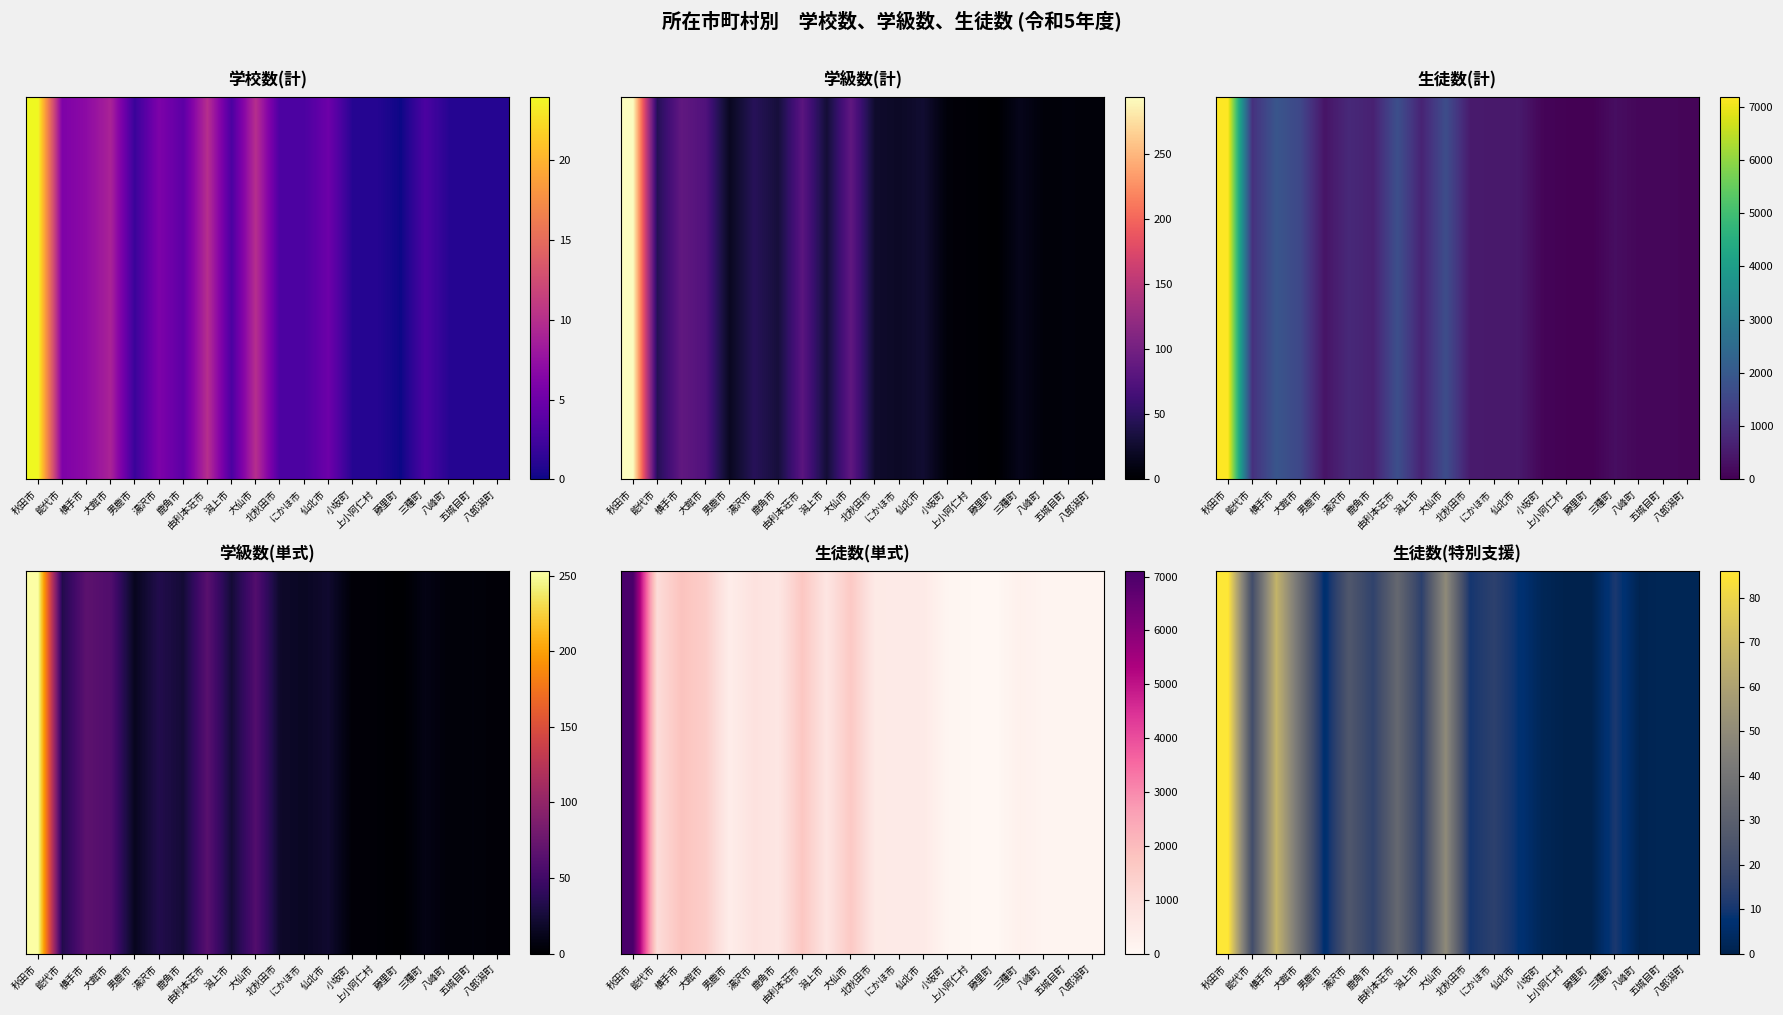

The value at 男鹿市 is 6. True or false?

True